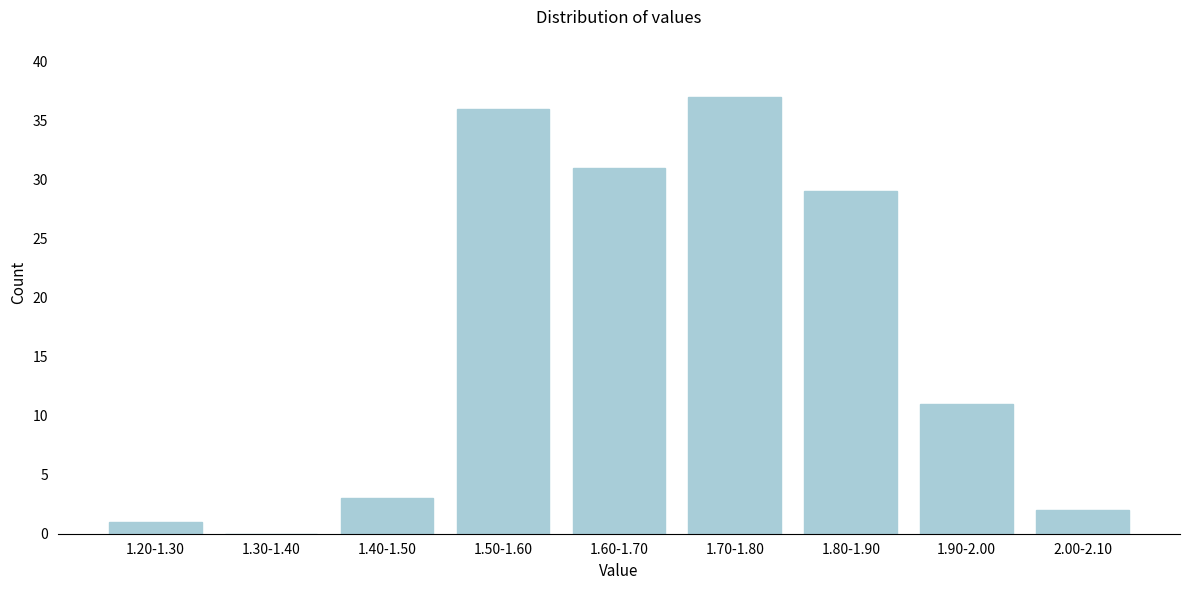

Reading left to right, extract all data points from this chart.

1.20-1.30=1	1.30-1.40=0	1.40-1.50=3	1.50-1.60=36	1.60-1.70=31	1.70-1.80=37	1.80-1.90=29	1.90-2.00=11	2.00-2.10=2